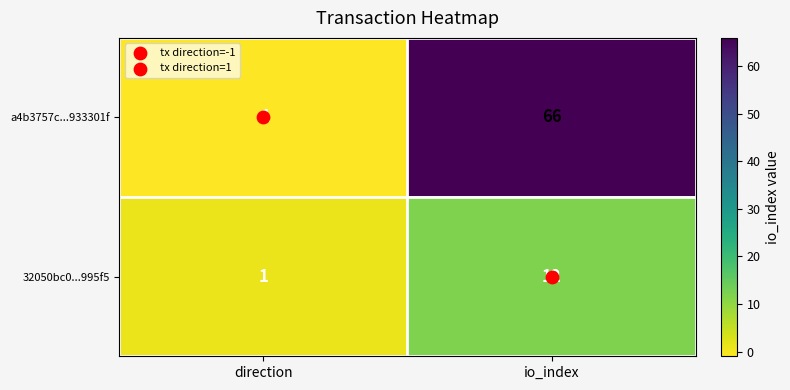

What is the difference between the maximum and minimum values in the a4b3757c...933301f series?

67